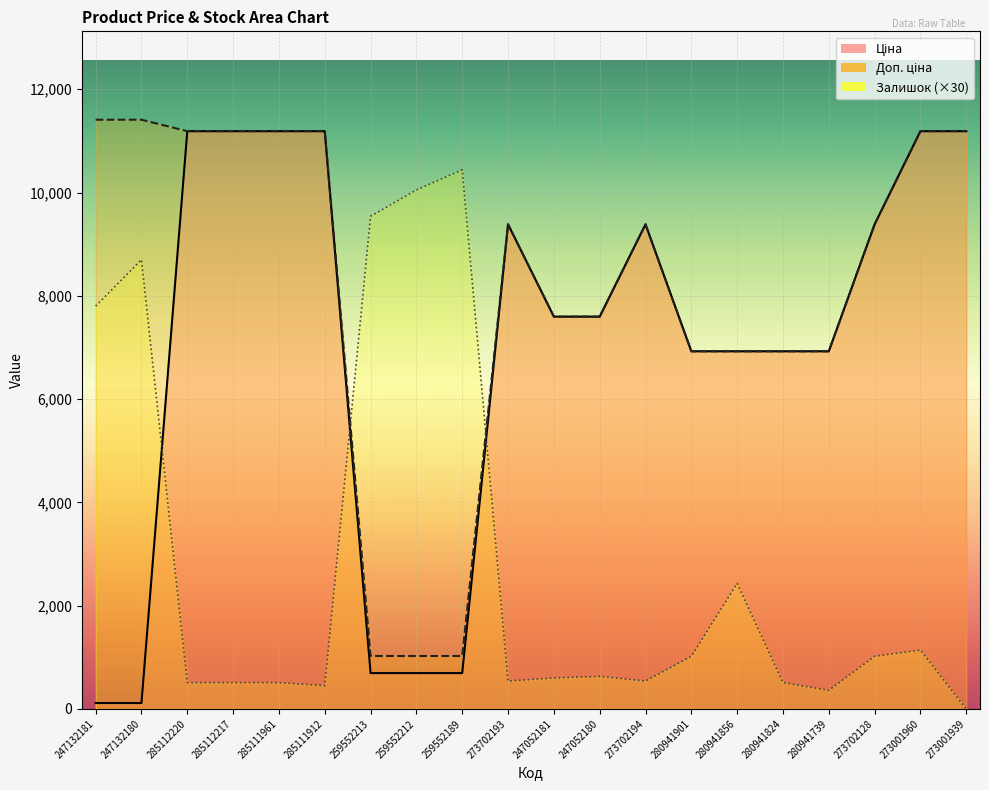

What is the highest value of the Залишок series?

10440.0